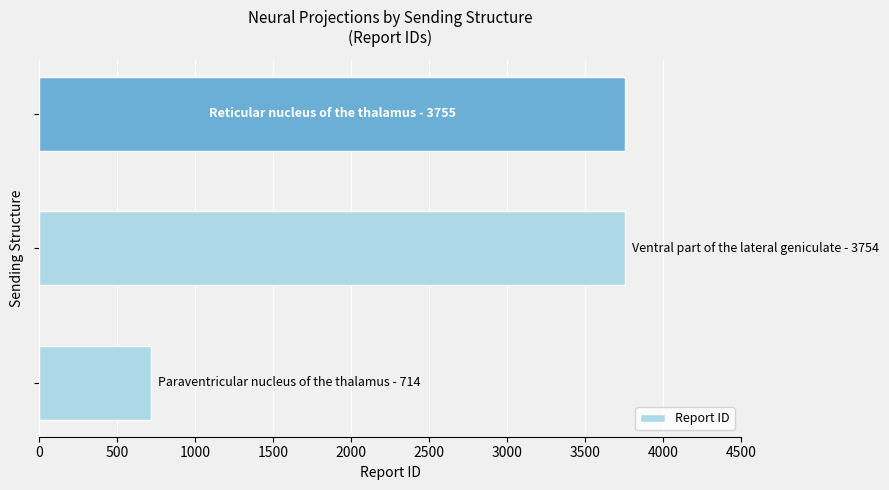

What is the sum of all values?

8223